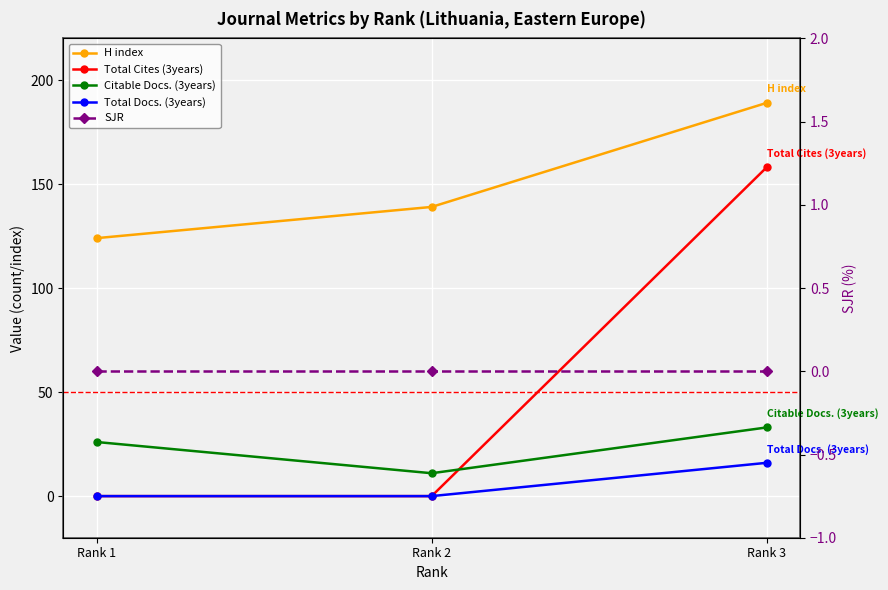

Is the value of Citable Docs. (3years) at Rank 3 greater than the value of Total Cites (3years) at Rank 3?

No